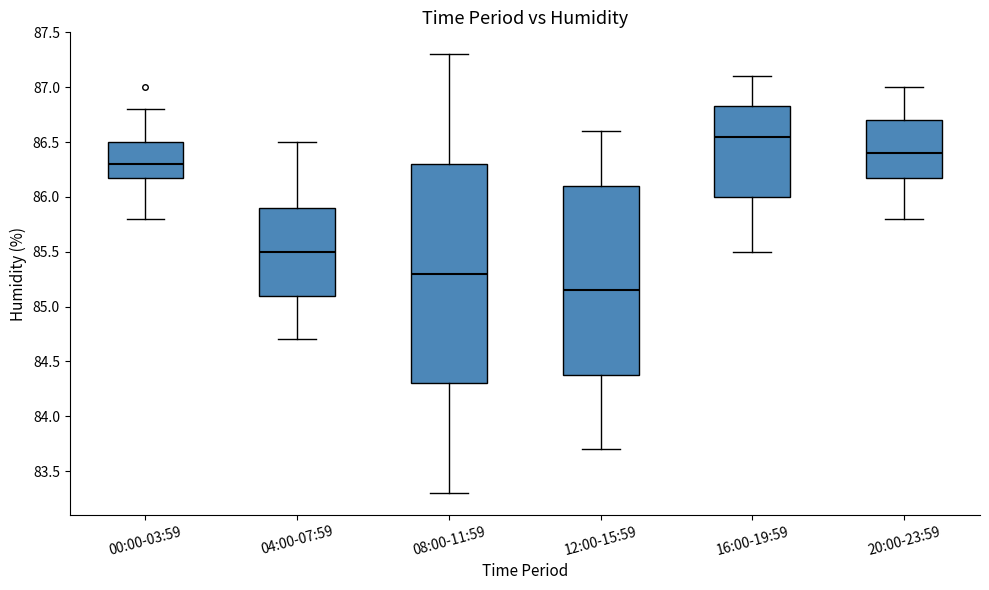

Which box has the lowest median line?

12:00-15:59